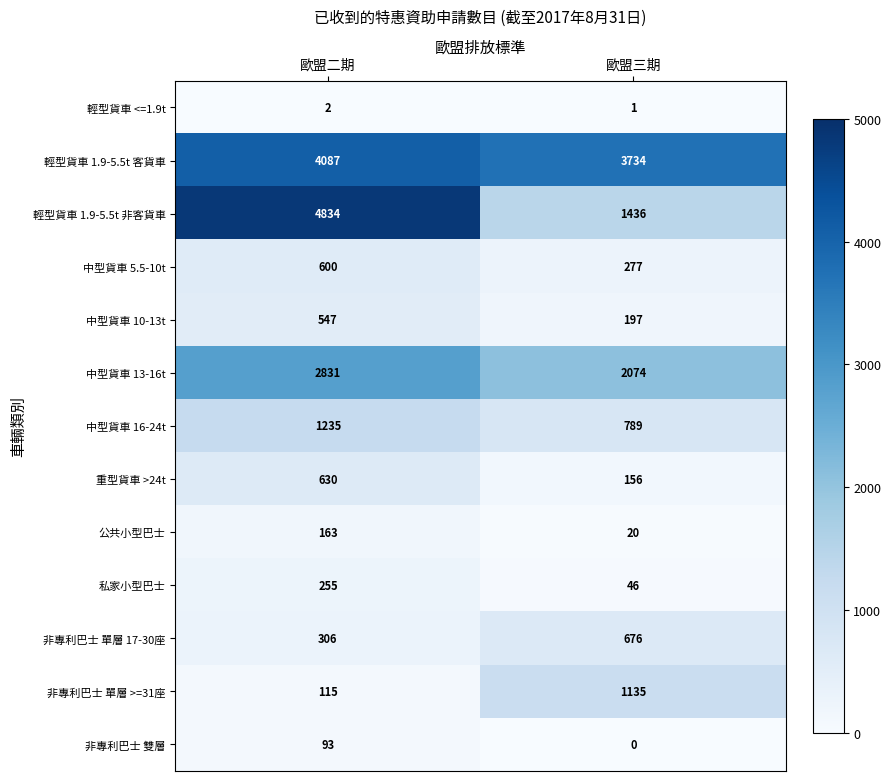

At which label is 非專利巴士 單層 17-30座 closest to 491?

歐盟二期